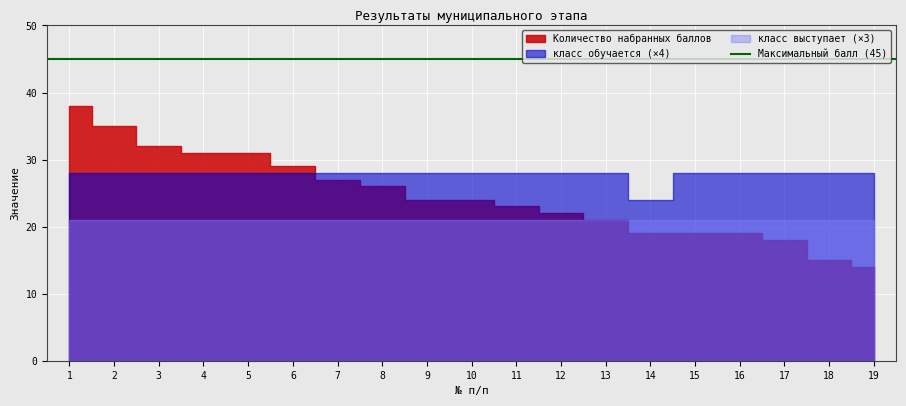

Which series changed the most between 4 and 11?

Количество набранных баллов